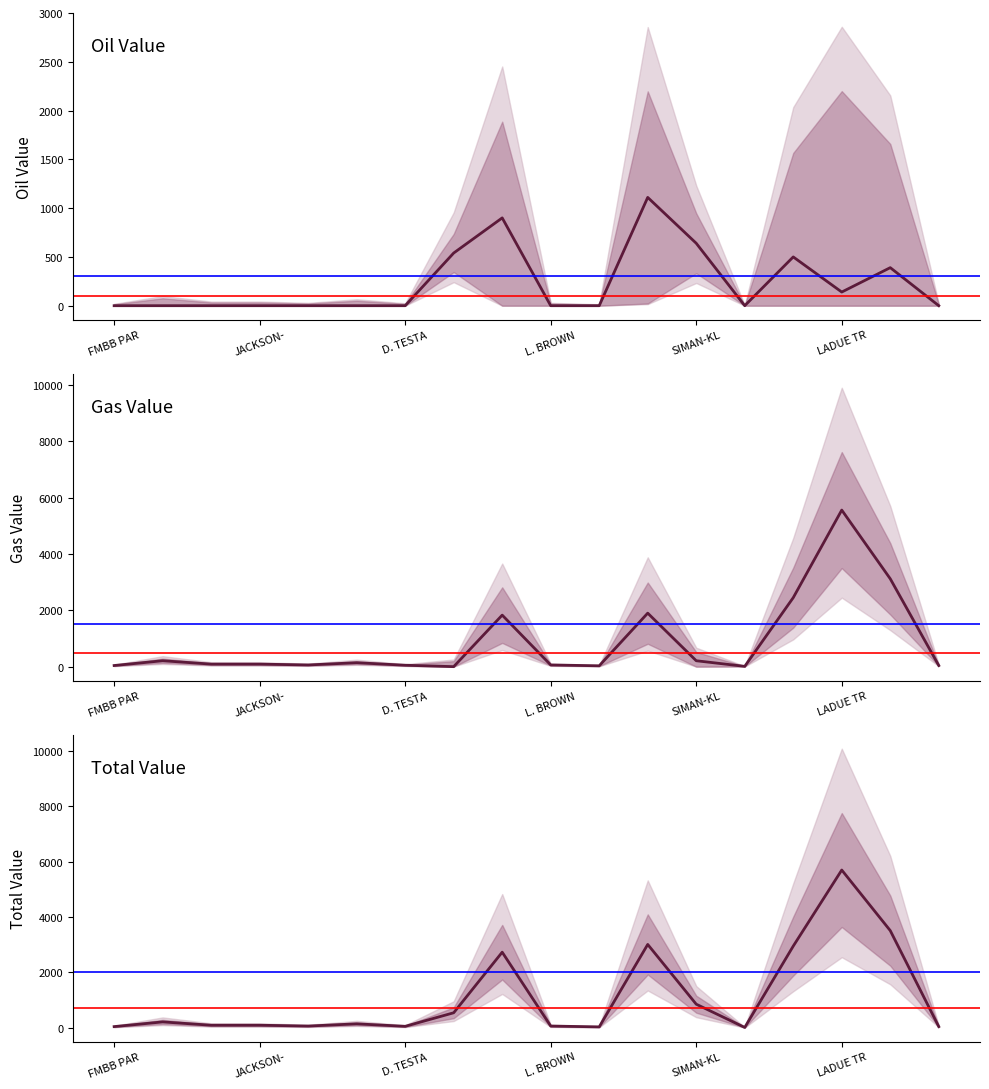

What are all the series names shown in the legend?

Oil Value, Gas Value, Total Value